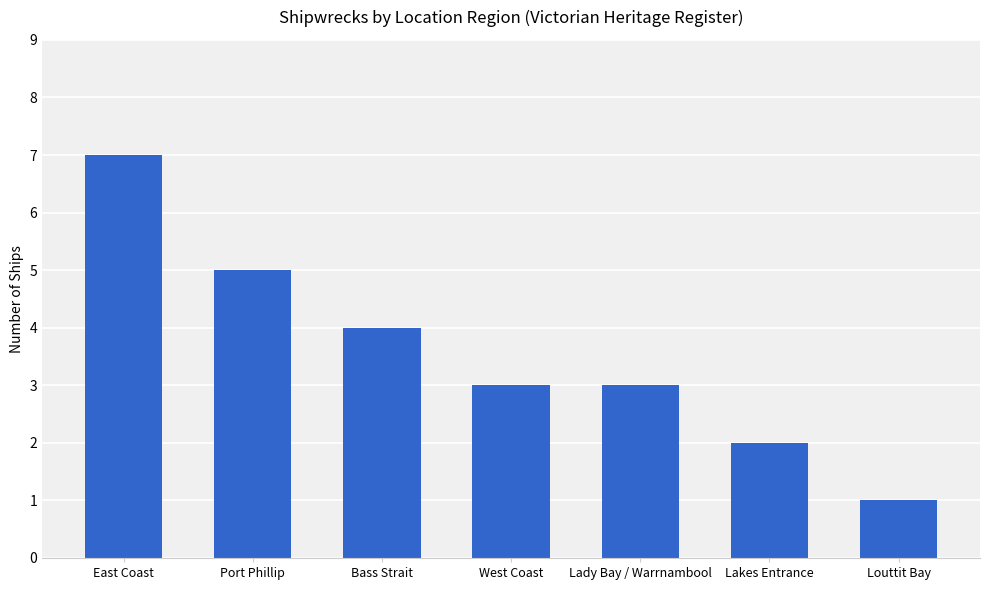

Reading left to right, extract all data points from this chart.

7	5	4	3	3	2	1